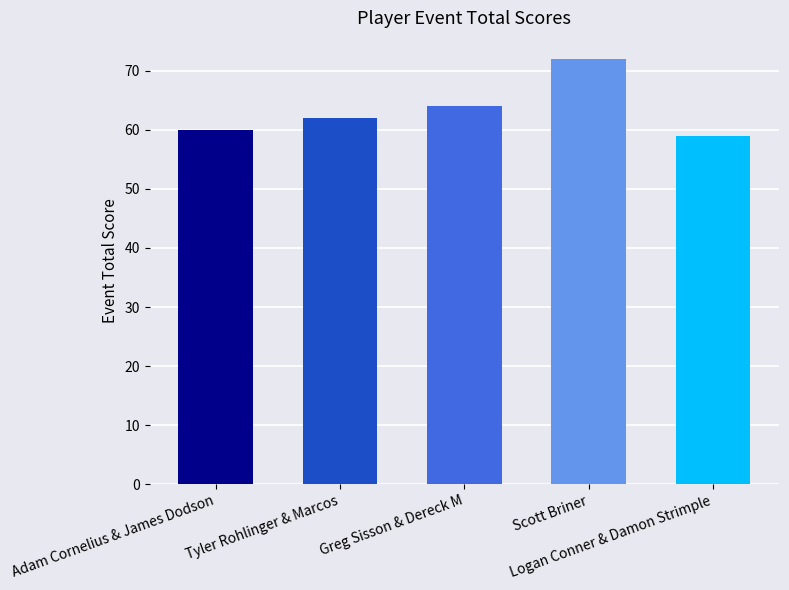

What is the difference between the values at Adam Cornelius & James Dodson and Logan Conner & Damon Strimple?

1